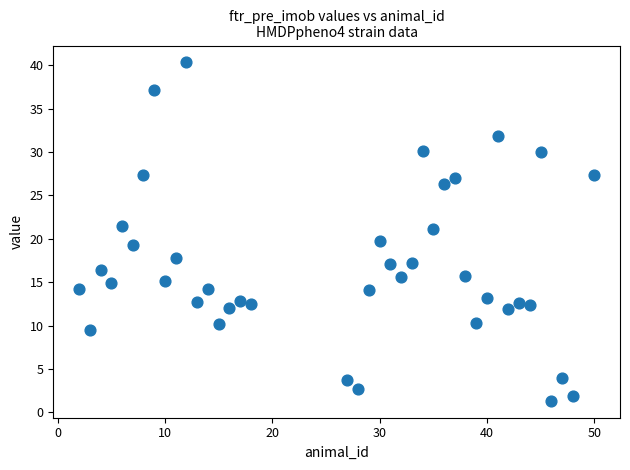

What is the range of Y values (max minus min)?

39.0